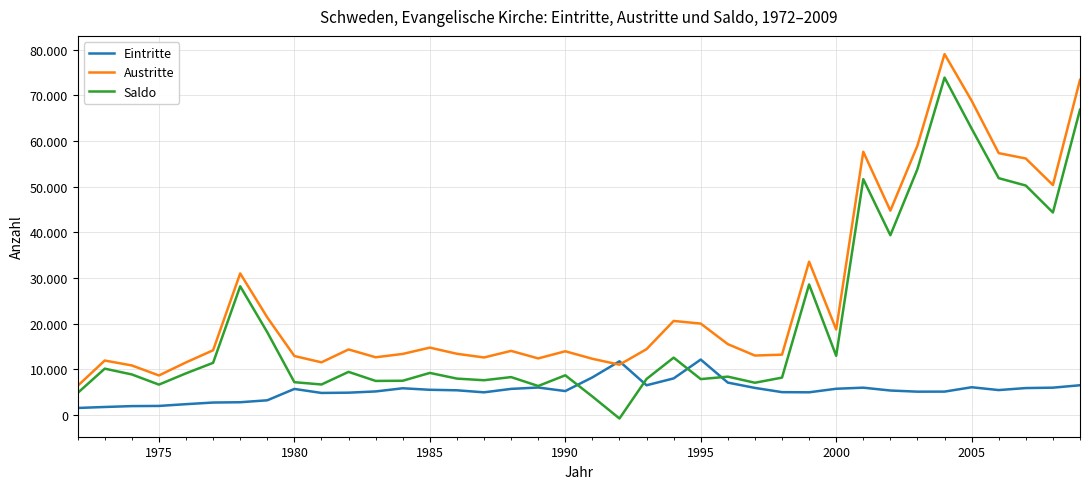

After their last crossing, which series has the higher values: Austritte or Eintritte?

Austritte